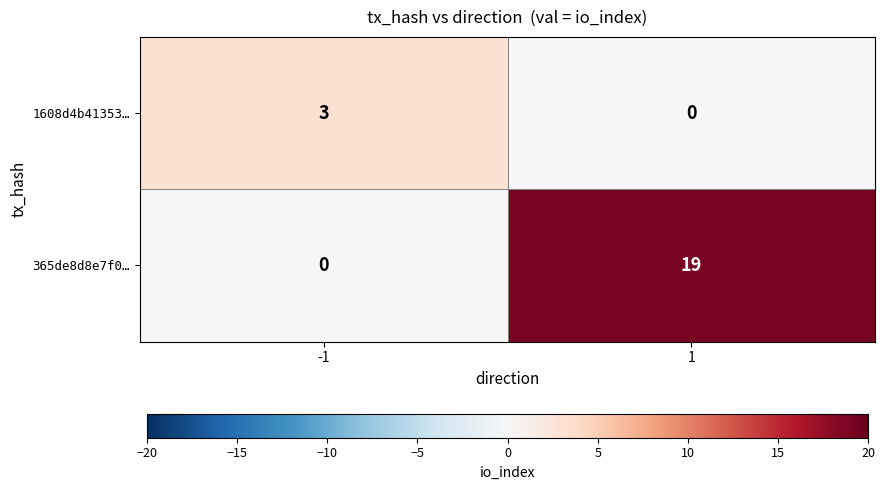

Is it true that 1608d4b41353… equals 5 at -1?

False